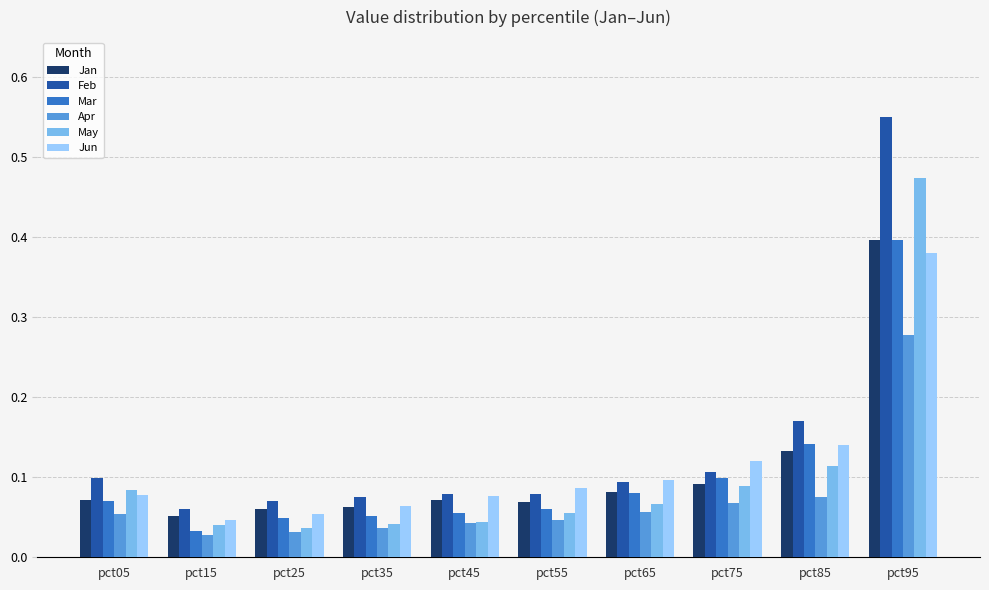

Count the number of categories in the chart.

10